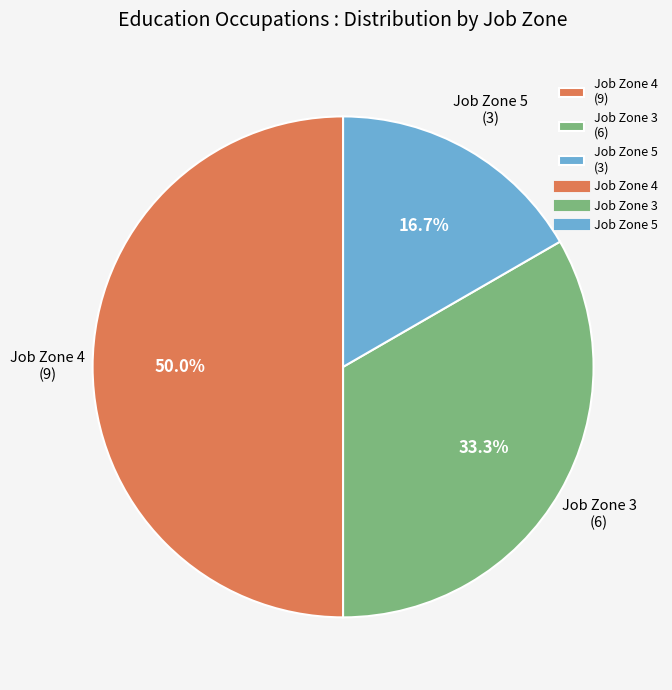

Approximately how many times larger is the value at Job Zone 5 (3) compared to Job Zone 4 (9)?

0.3